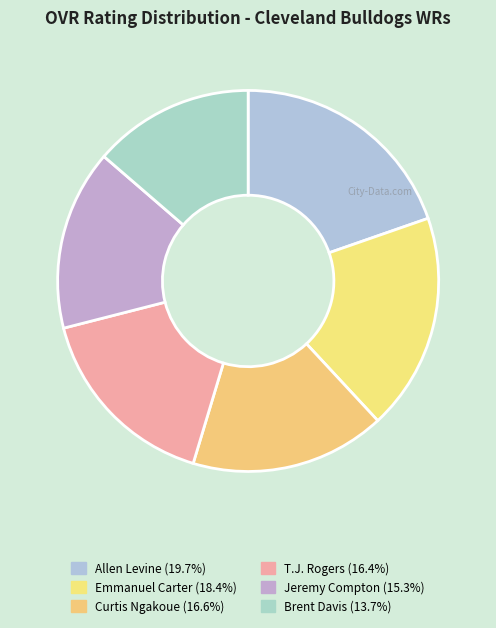

How many segments does this pie chart have?

6